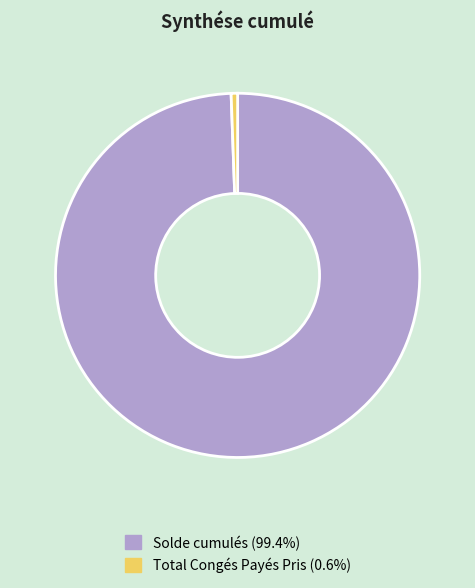

What is the largest slice in the pie chart?

Solde cumulés